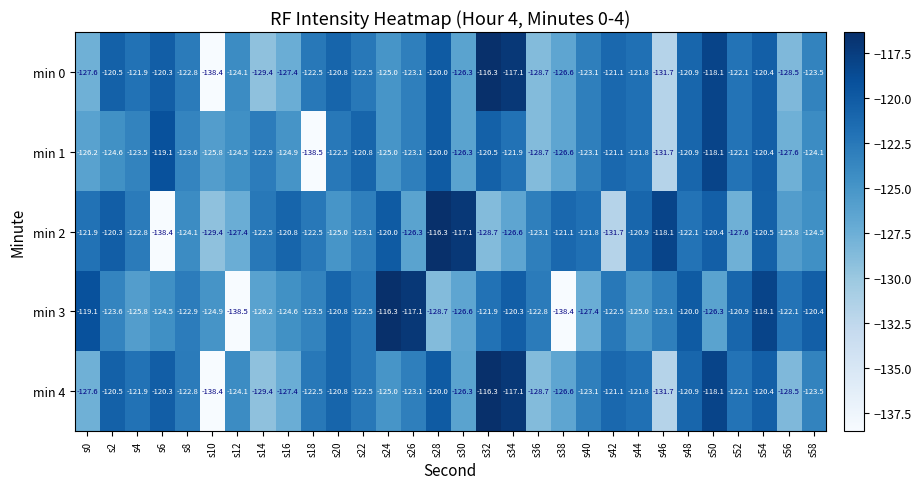

What is the difference between the min 0 values at s30 and s34?

9.2